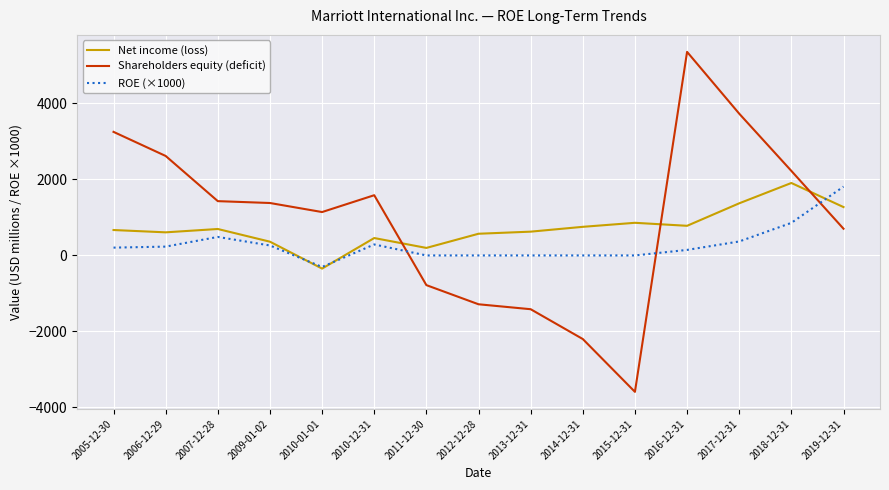

What is the difference between the maximum and minimum values in the ROE (×1000) series?

2113.8